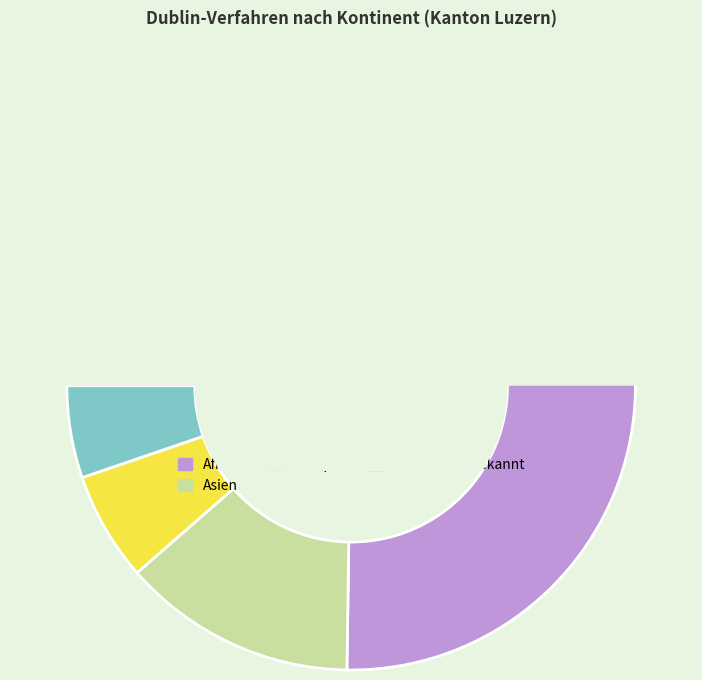

What is the change in value from Afrika to Amerika?

-158